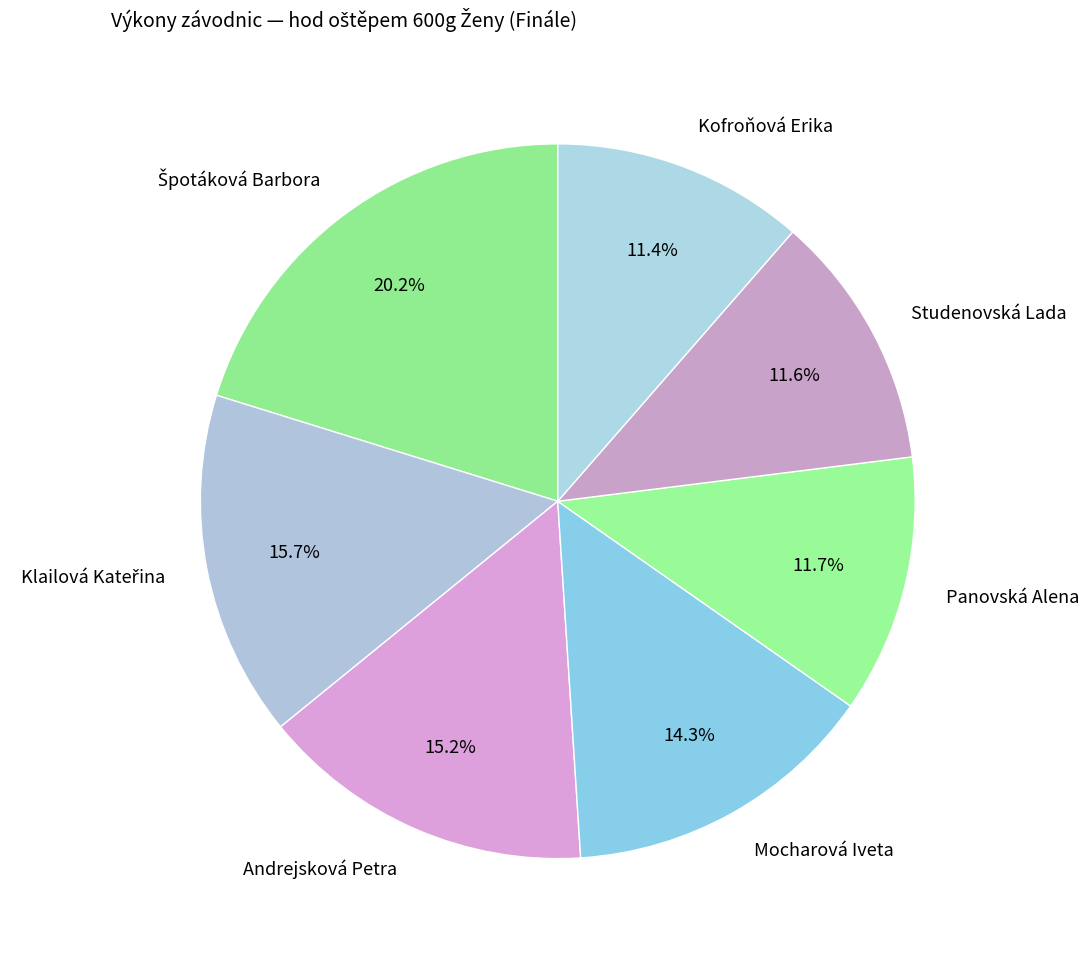

To the nearest percent, what is the difference between the largest and smallest slice percentages?

9%